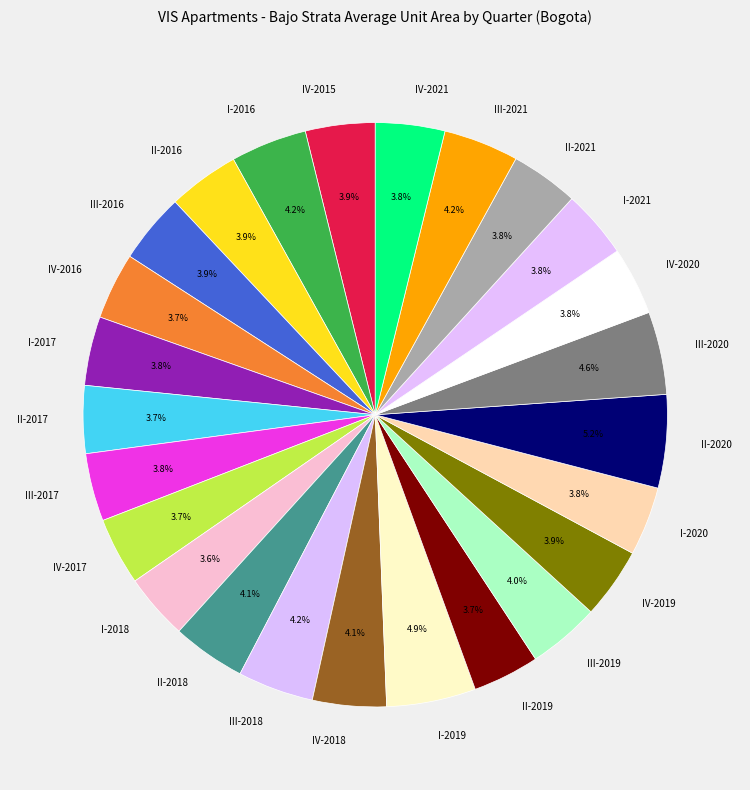

Approximately how many times larger is the value at III-2017 compared to II-2019?

1.0